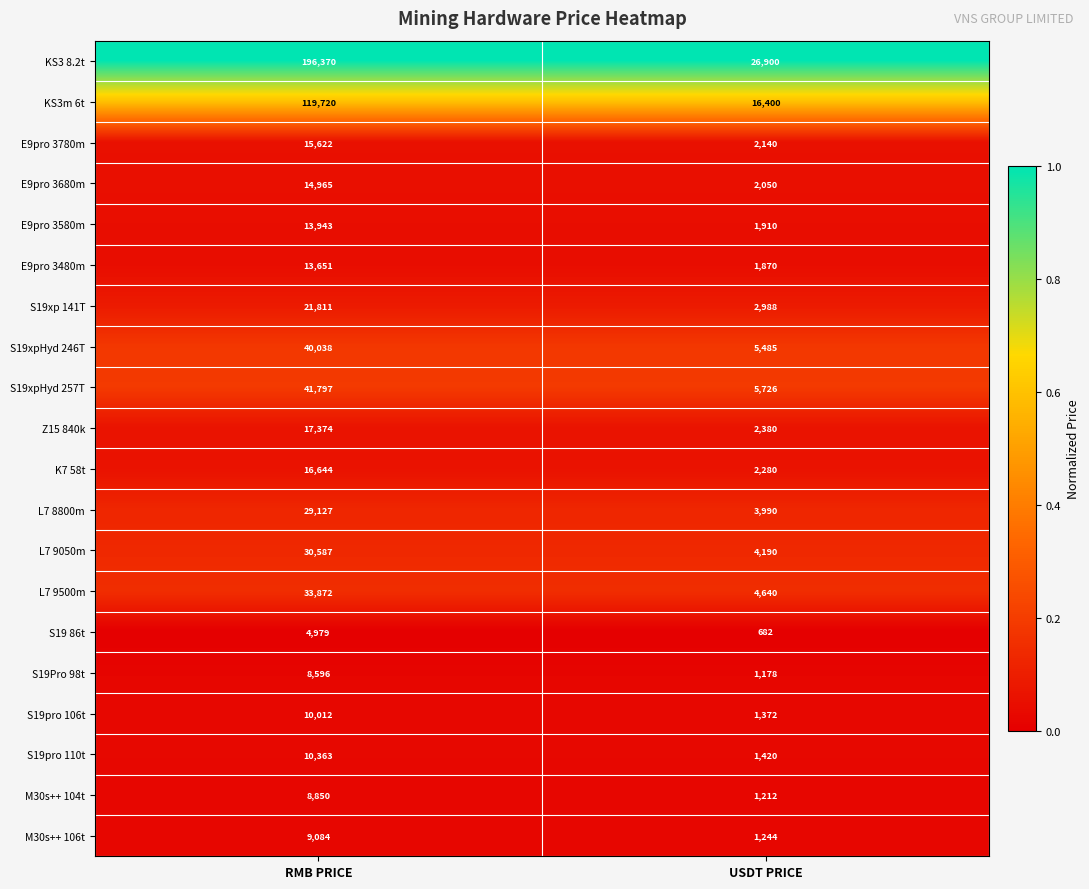

What is the approximate value of S19pro 106t at USDT PRICE, to the nearest 100?

1400